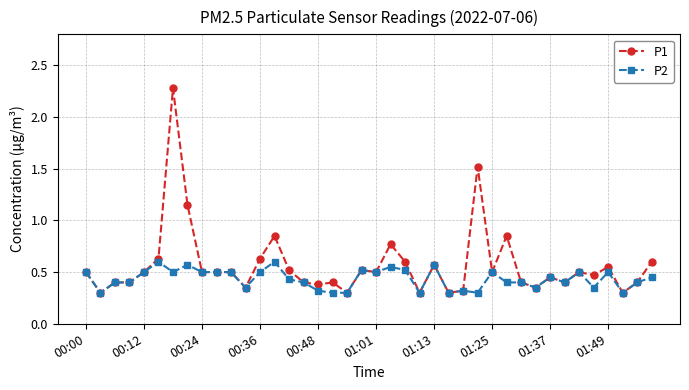

Which series has the largest total across all categories?

P1